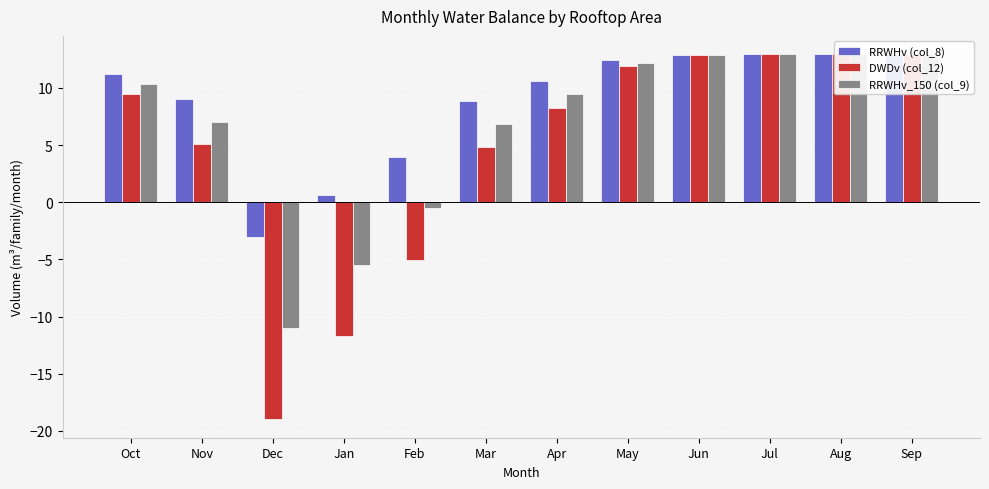

What is the label of the 9th bar from the right?

Jan